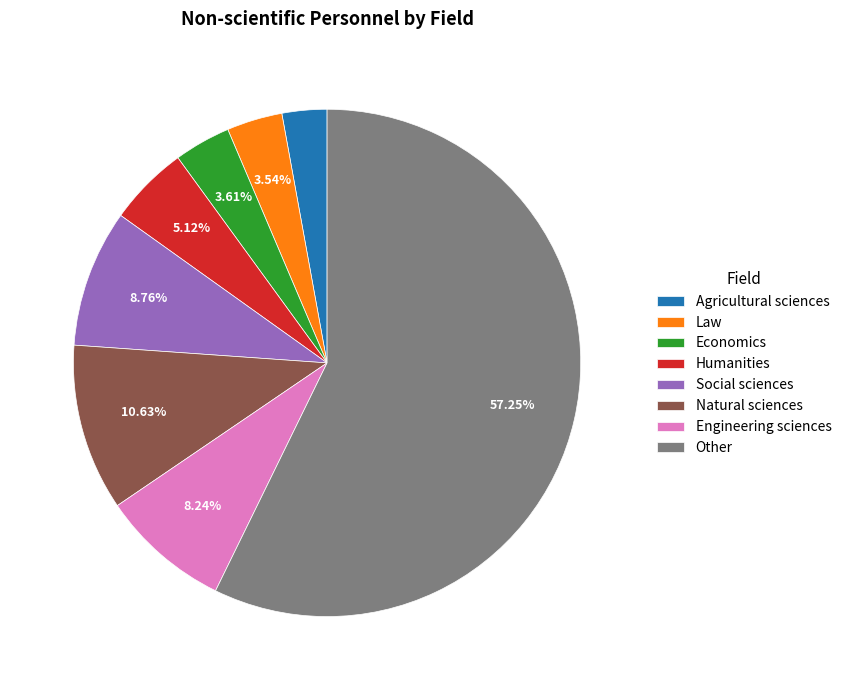

What is the smallest slice in the pie chart?

Agricultural sciences